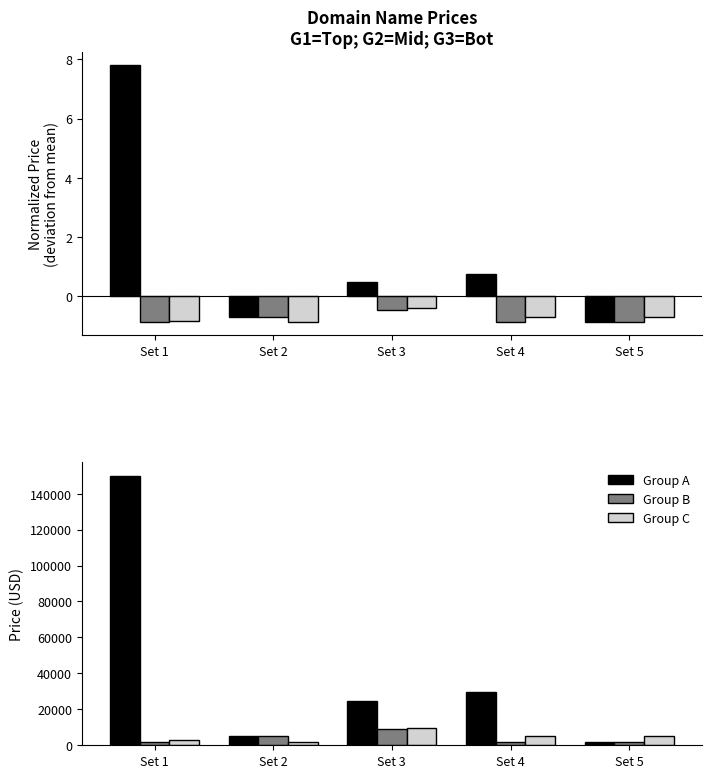

What are all the series names shown in the legend?

Group A, Group B, Group C